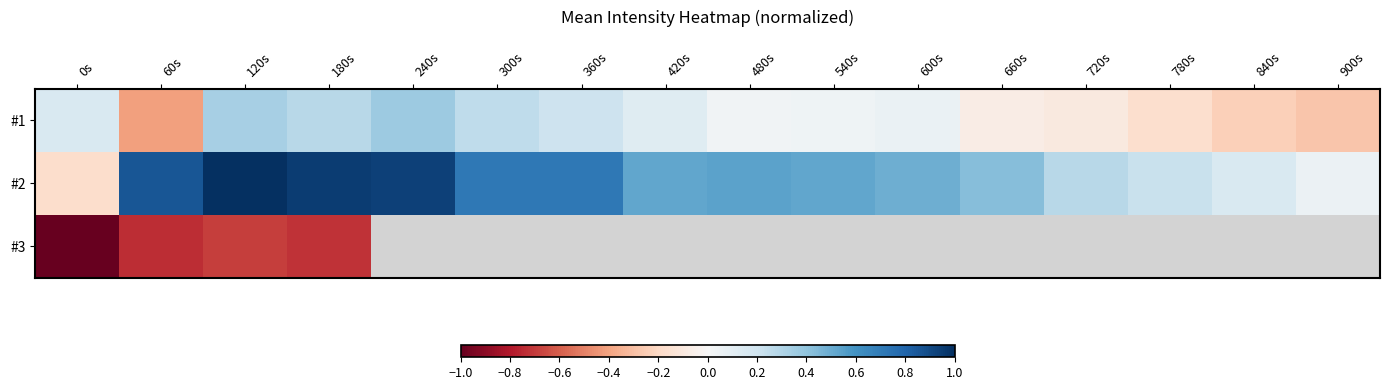

What is the difference between the second highest and second lowest values in the #1 series?

0.6